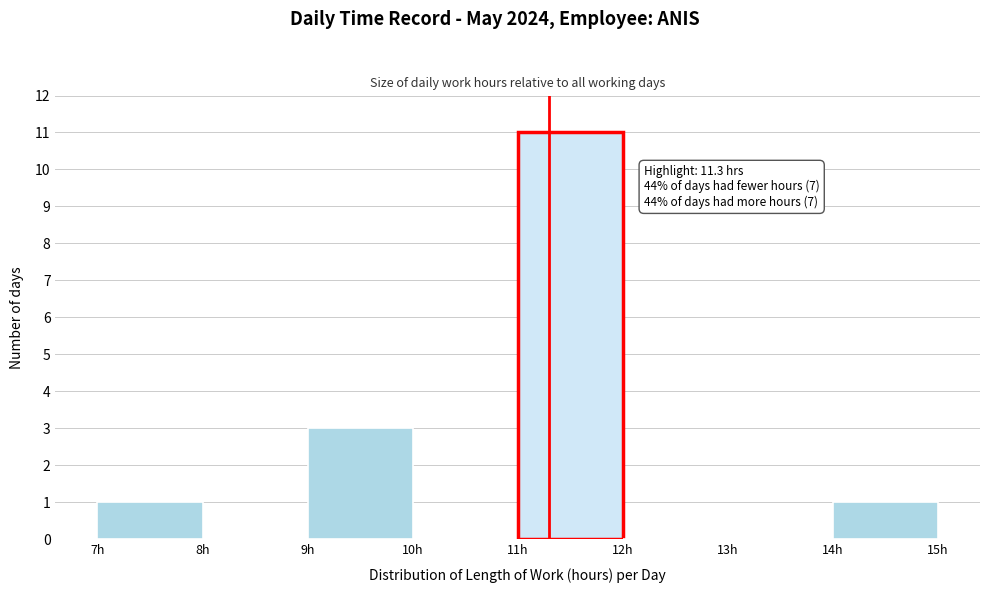

Which range on the x-axis has the tallest bar?

11 to 12